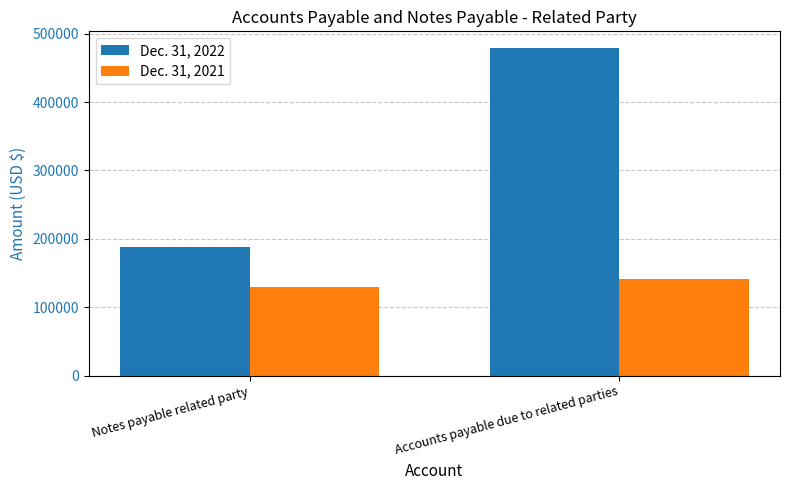

How many data points in Dec. 31, 2022 are less than 479527?

1